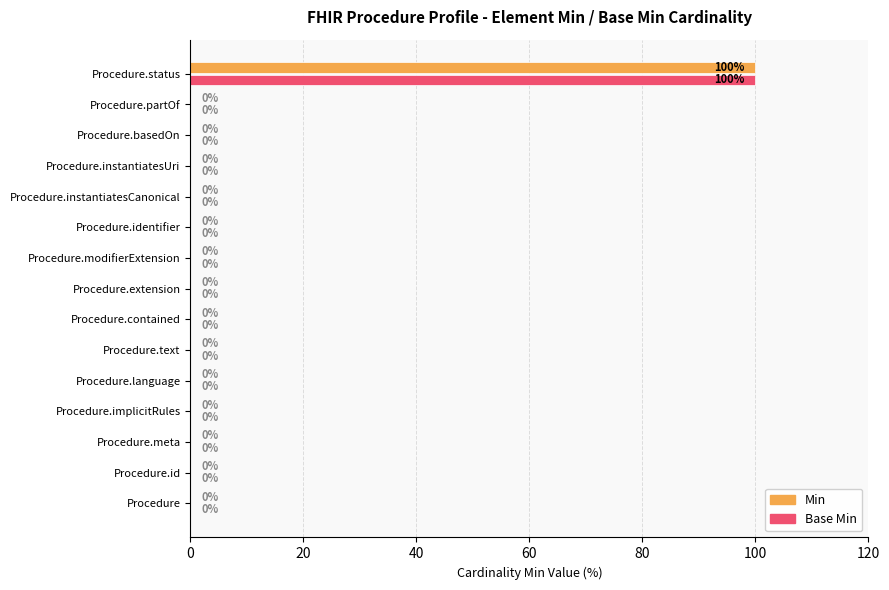

What is the highest value of the Base Min series?

100